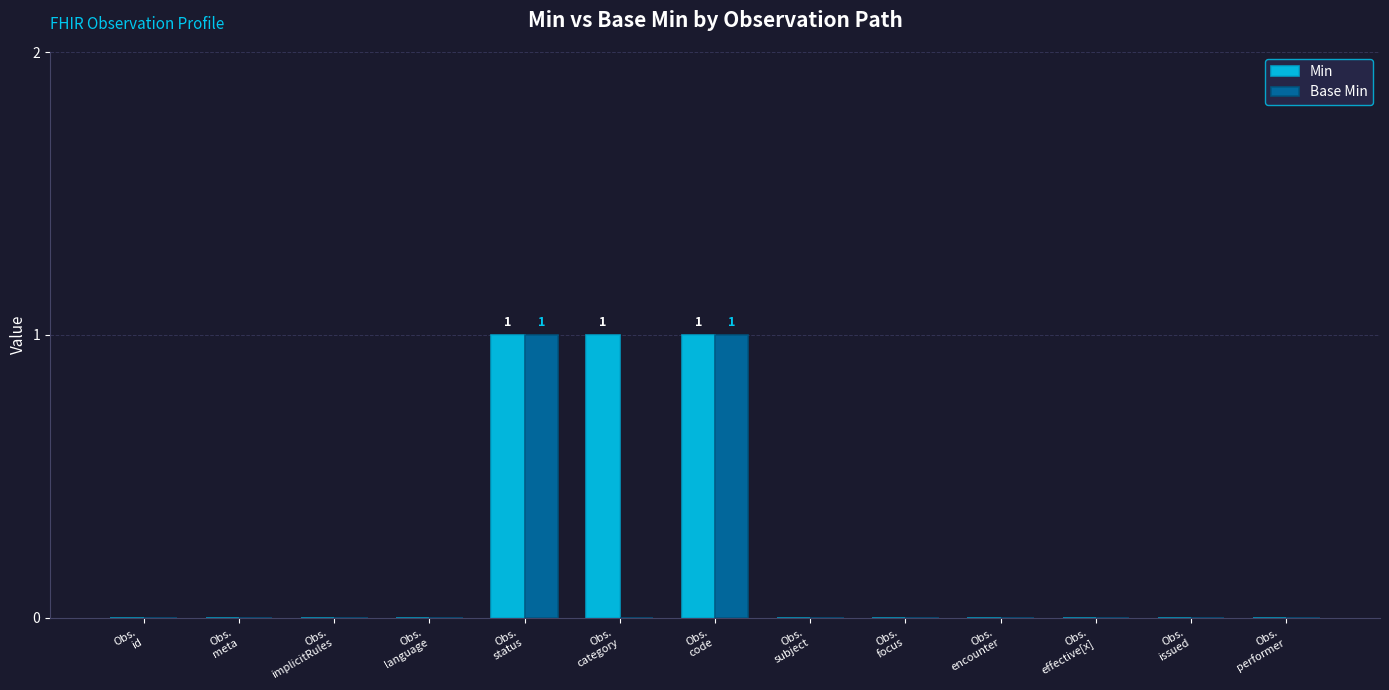

What is the sum of all Min values?

3